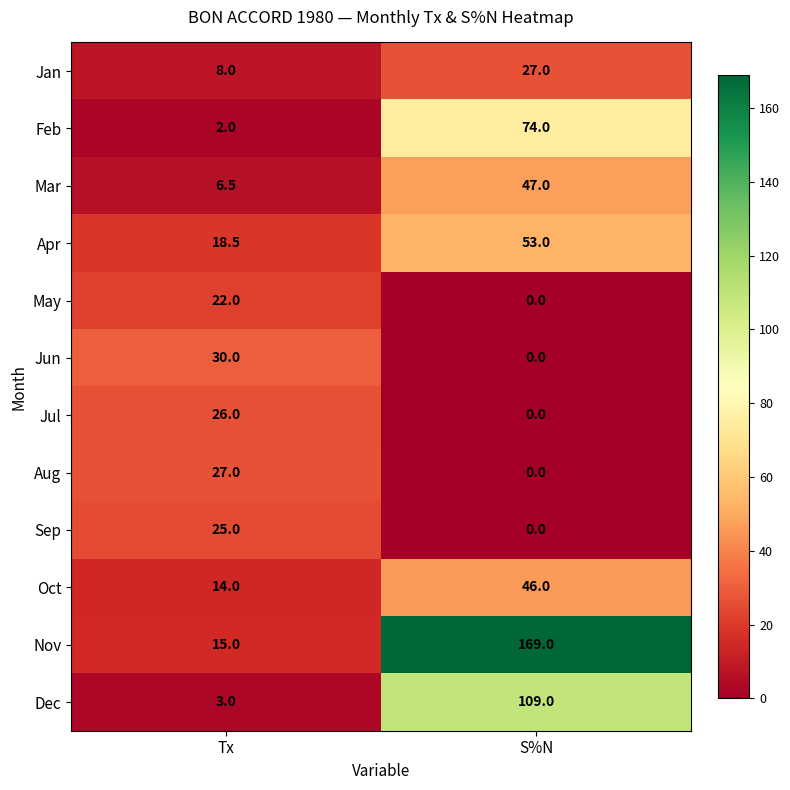

Is it true that Dec equals 3.0 at Tx?

True